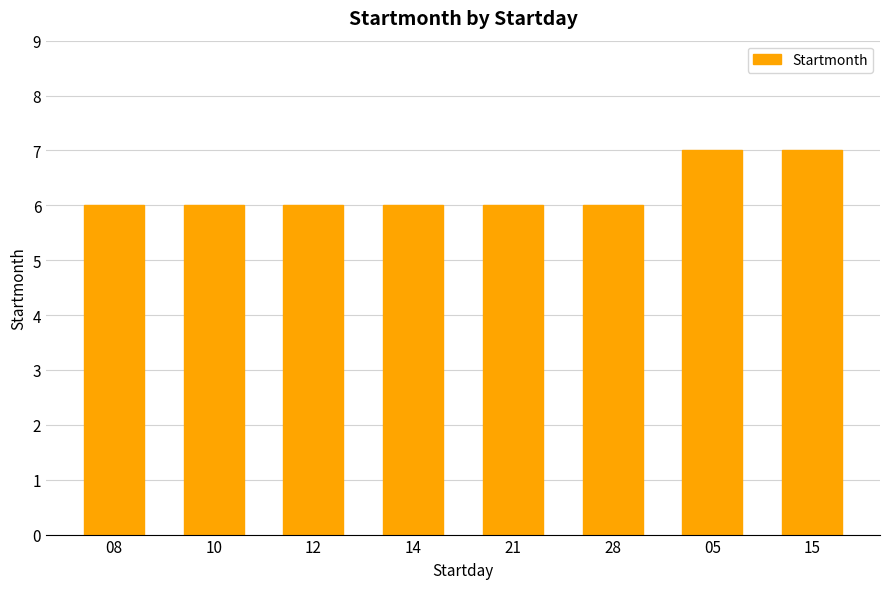

What is the maximum value shown in the chart?

7